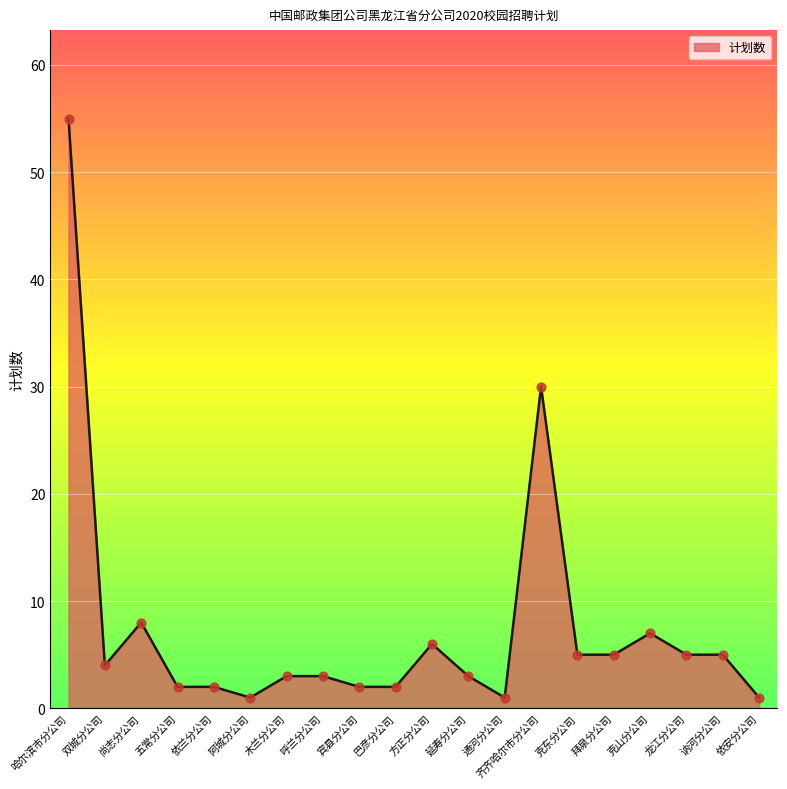

What is the change in value from 尚志分公司 to 五常分公司?

-6